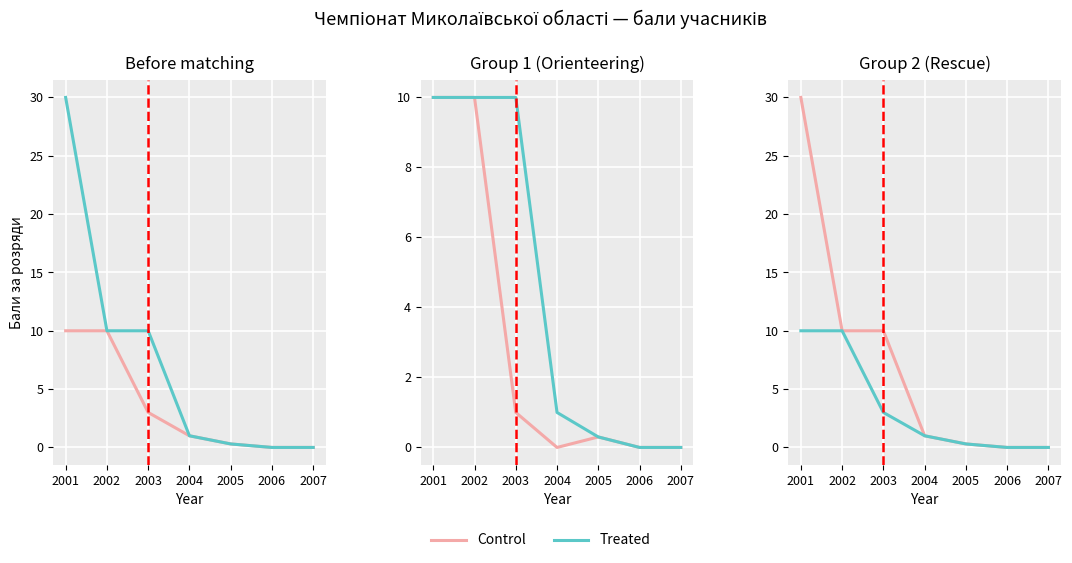

How many series are shown in this chart?

2